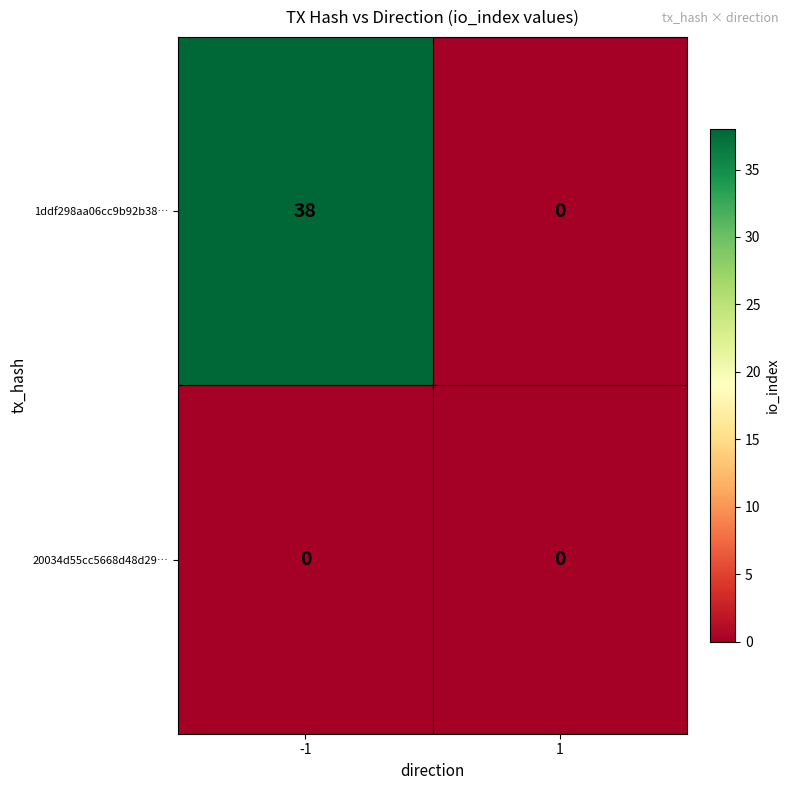

What is the difference between the highest and lowest values at -1?

38